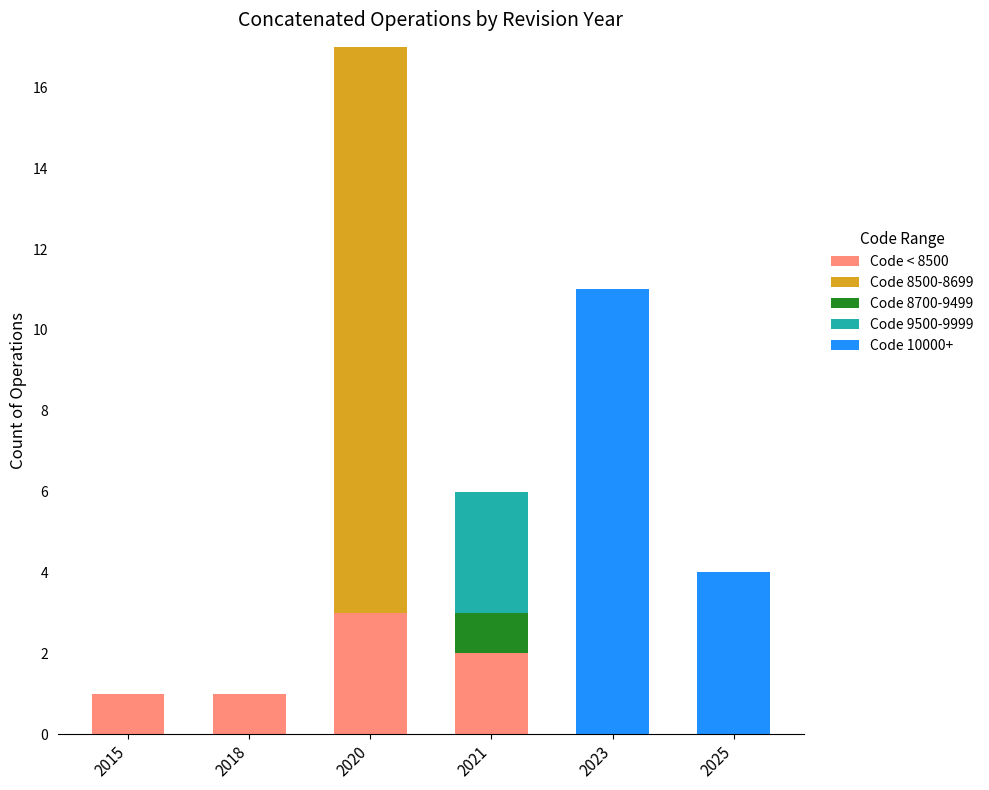

Are the bars horizontal?

No